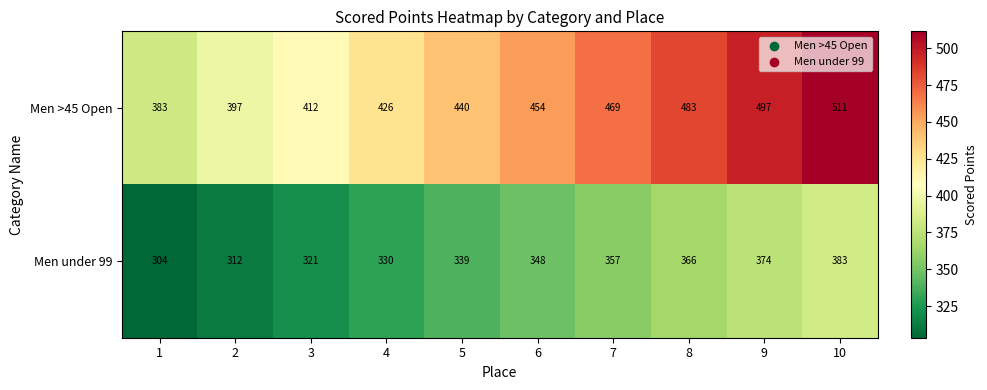

Is the value of Men >45 Open at 5 greater than the value of Men under 99 at 2?

Yes